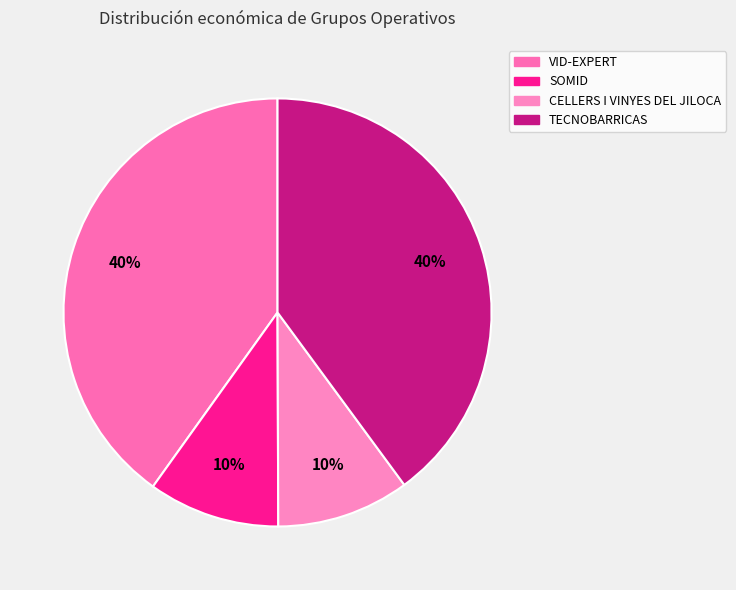

Is it true that TECNOBARRICAS is 40% of the pie?

True